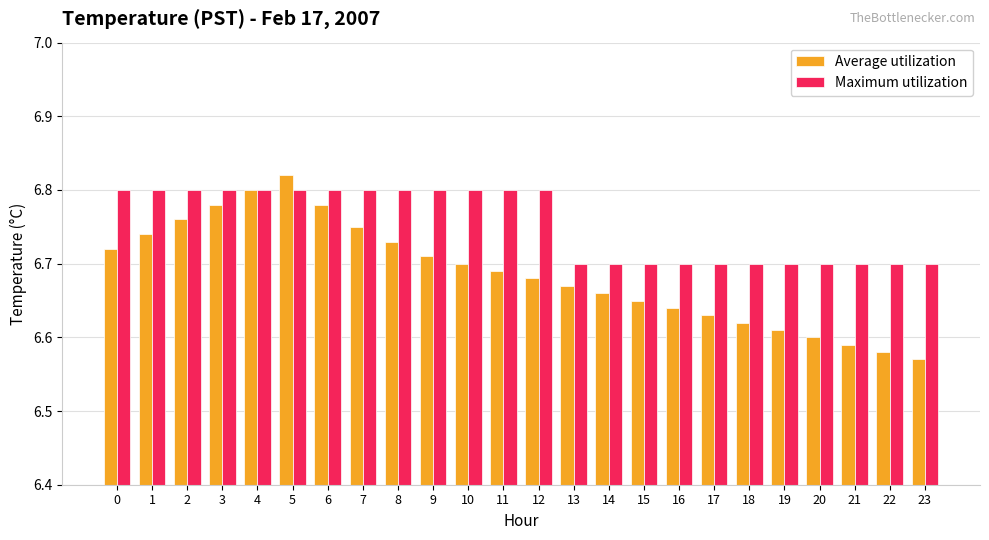

How many data points does each series have?

24